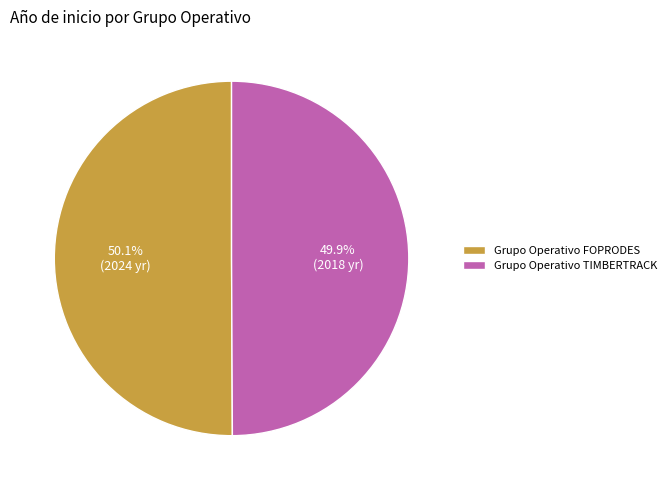

Combined, what portion of the pie is Grupo Operativo FOPRODES and Grupo Operativo TIMBERTRACK?

100.0%